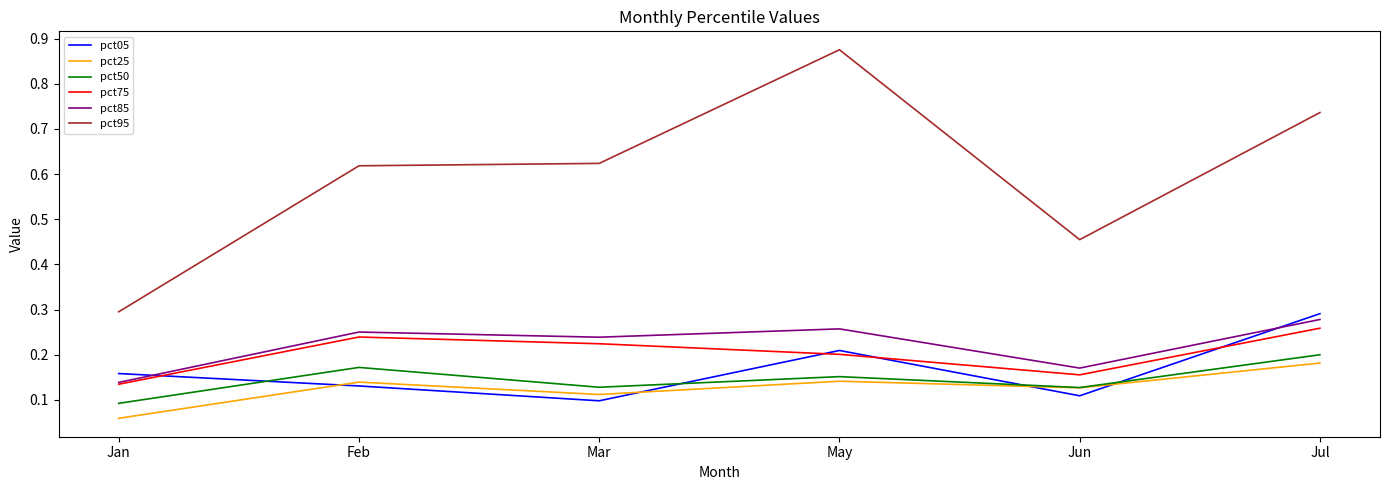

Which series changed the most between May and Jul?

pct95